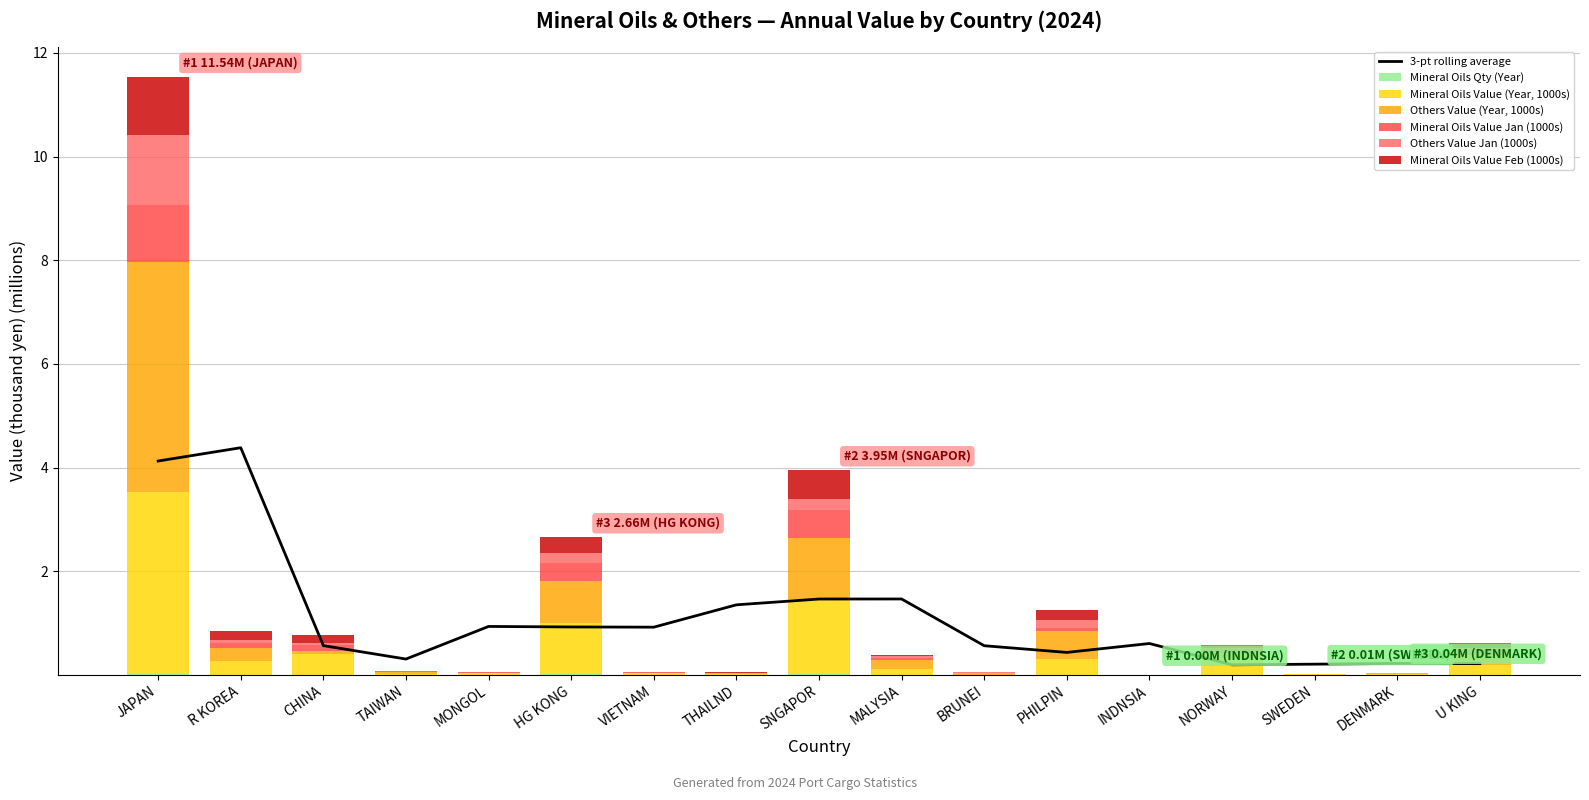

At how many categories does at least one series exceed 4?

1